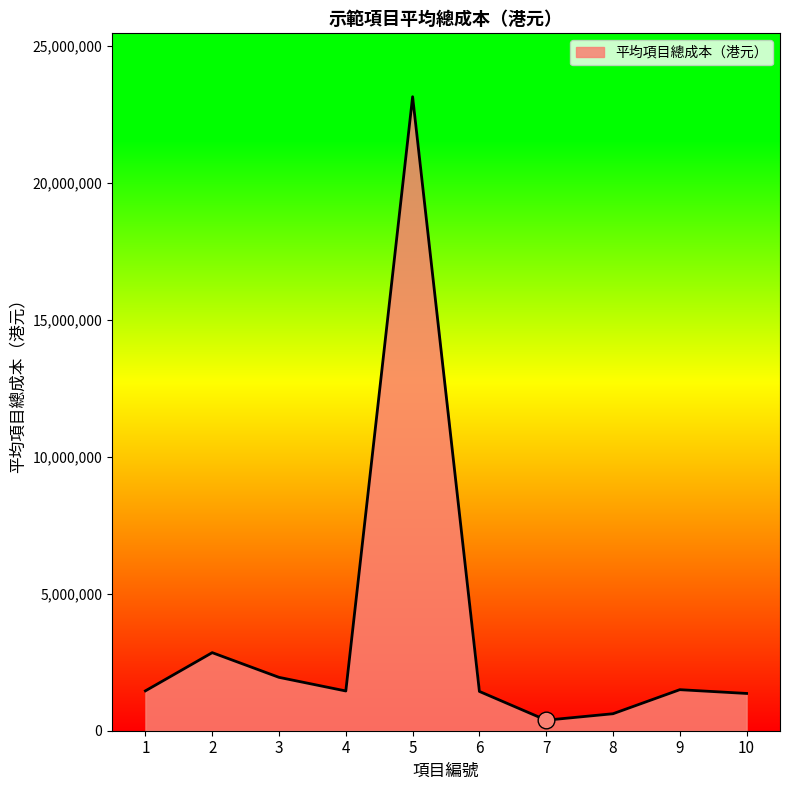

What is the approximate value at 9, to the nearest 50?

1497700